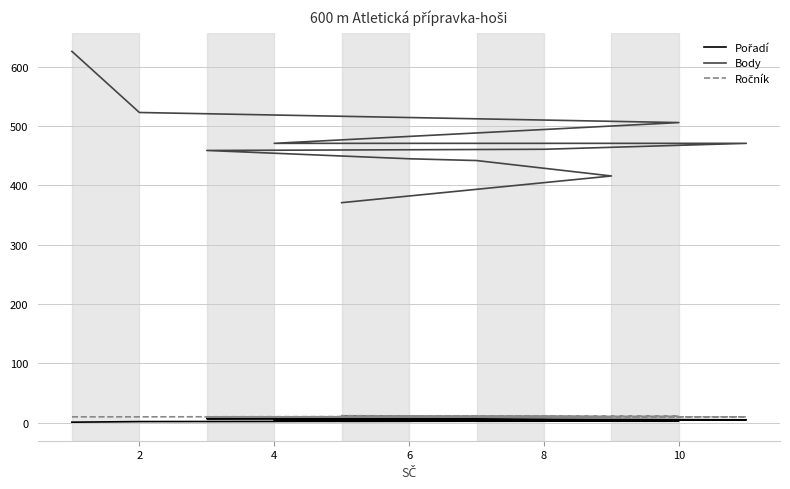

How many series are shown in this chart?

3